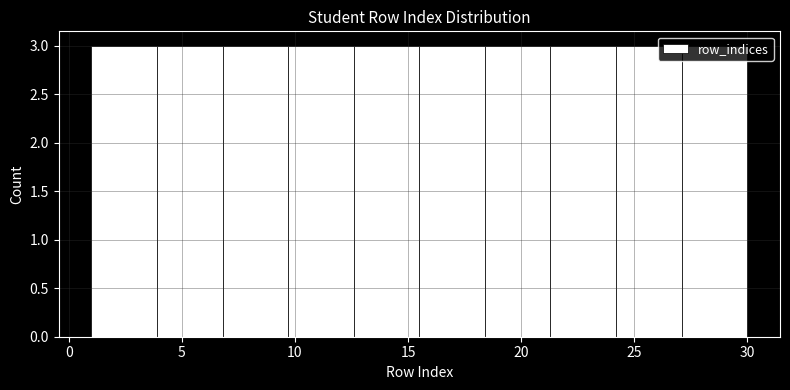

Reading left to right, transcribe this chart: for each bar, give the range it covers on the x-axis and its height. Neither the bar edges nor the heights are printed on the chart, so give them approximately, as read against the axes.

1.0 to 3.9: 3
3.9 to 6.8: 3
6.8 to 9.7: 3
9.7 to 12.6: 3
12.6 to 15.5: 3
15.5 to 18.4: 3
18.4 to 21.3: 3
21.3 to 24.2: 3
24.2 to 27.1: 3
27.1 to 30.0: 3